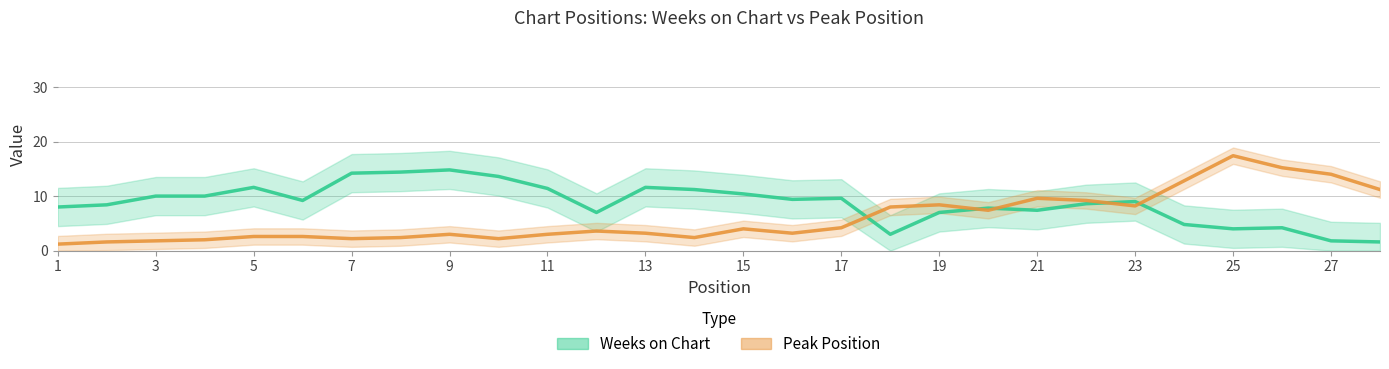

What is the highest value of the Peak Position series?

17.4